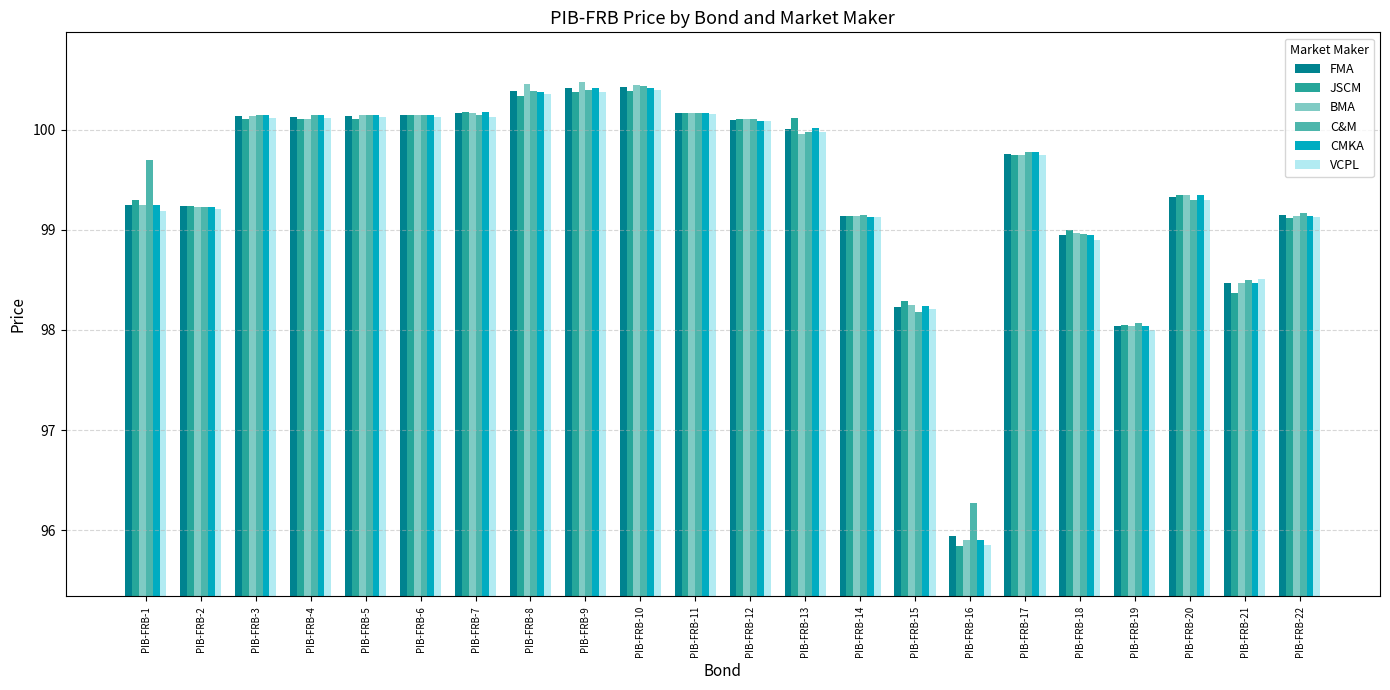

What is the greatest value displayed?

100.5